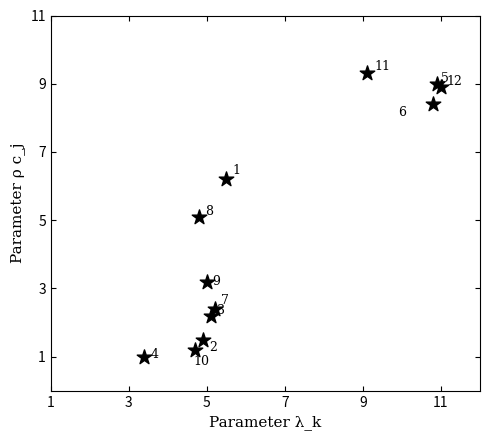

What Y value in the scatter plot is closest to 5?

5.1